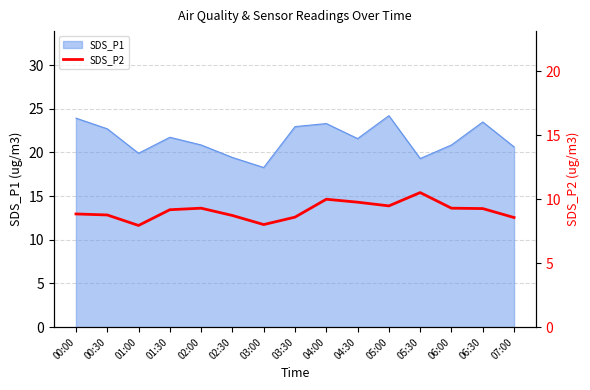

What position from the left is 03:30?

8